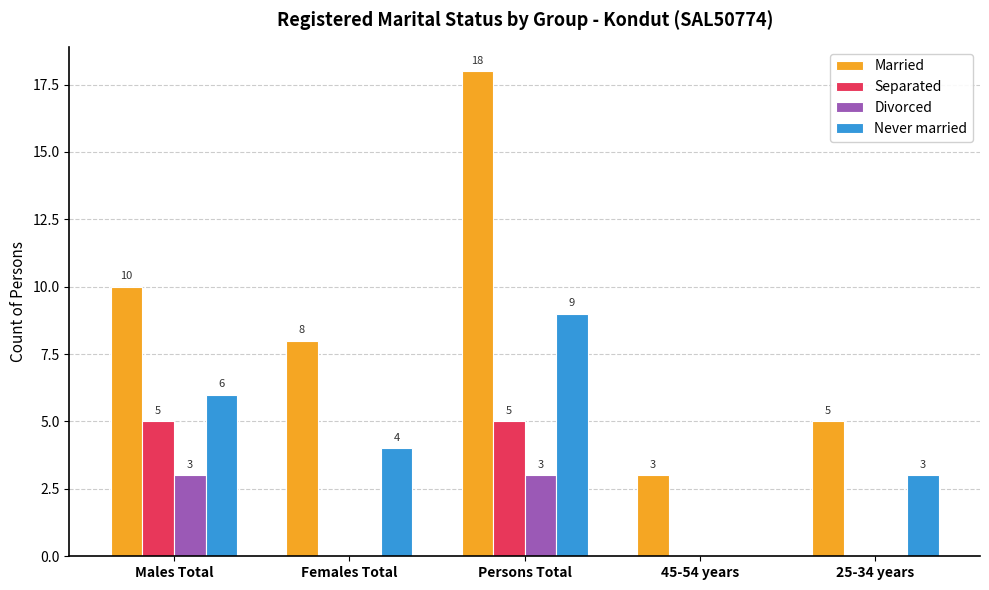

Reading right to left, what are all the values shown in this chart?

Married: 5	3	18	8	10
Separated: 0	0	5	0	5
Divorced: 0	0	3	0	3
Never married: 3	0	9	4	6